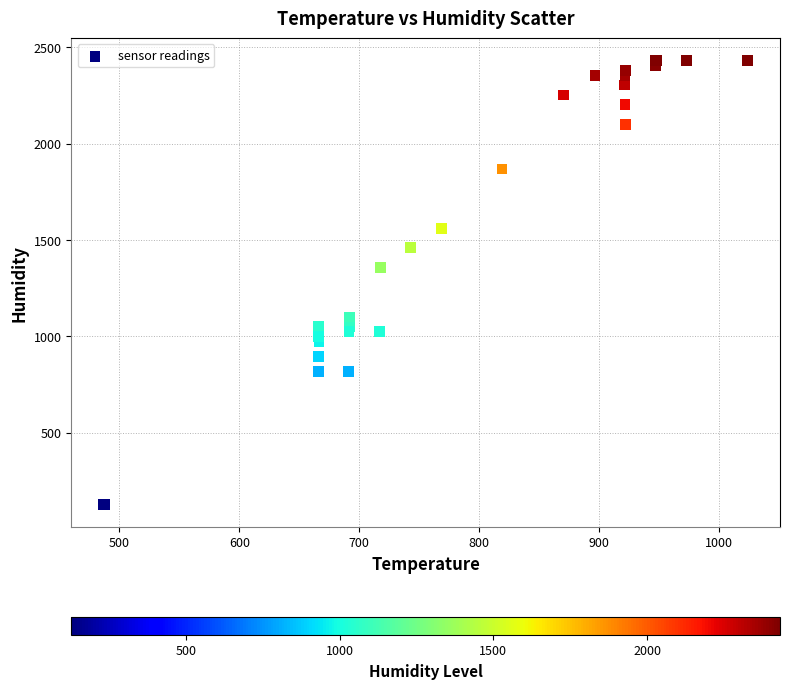

What Y value in the scatter plot is closest to 1280?

1356.8